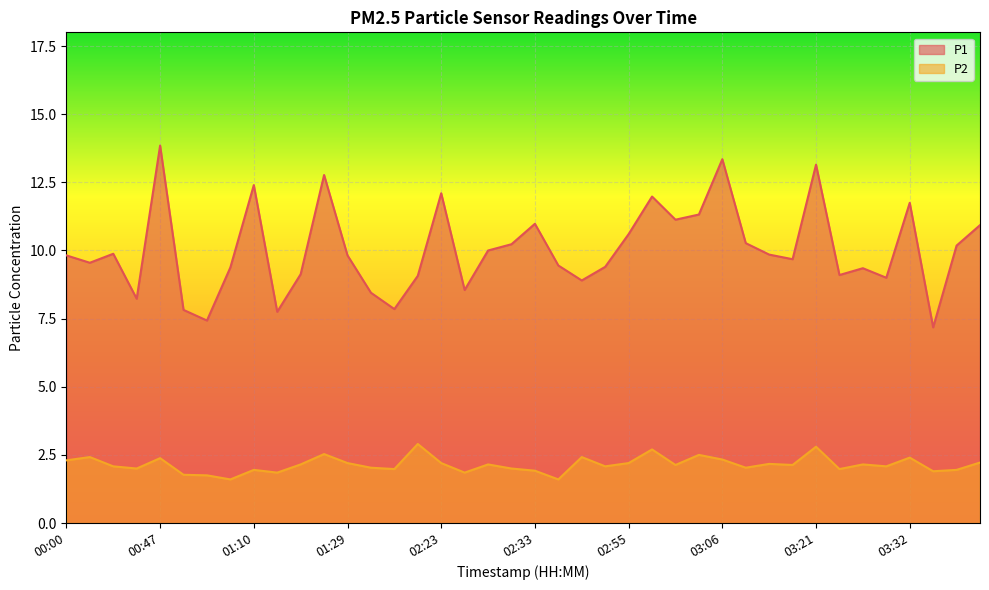

Where is the first local minimum for P2?

00:41